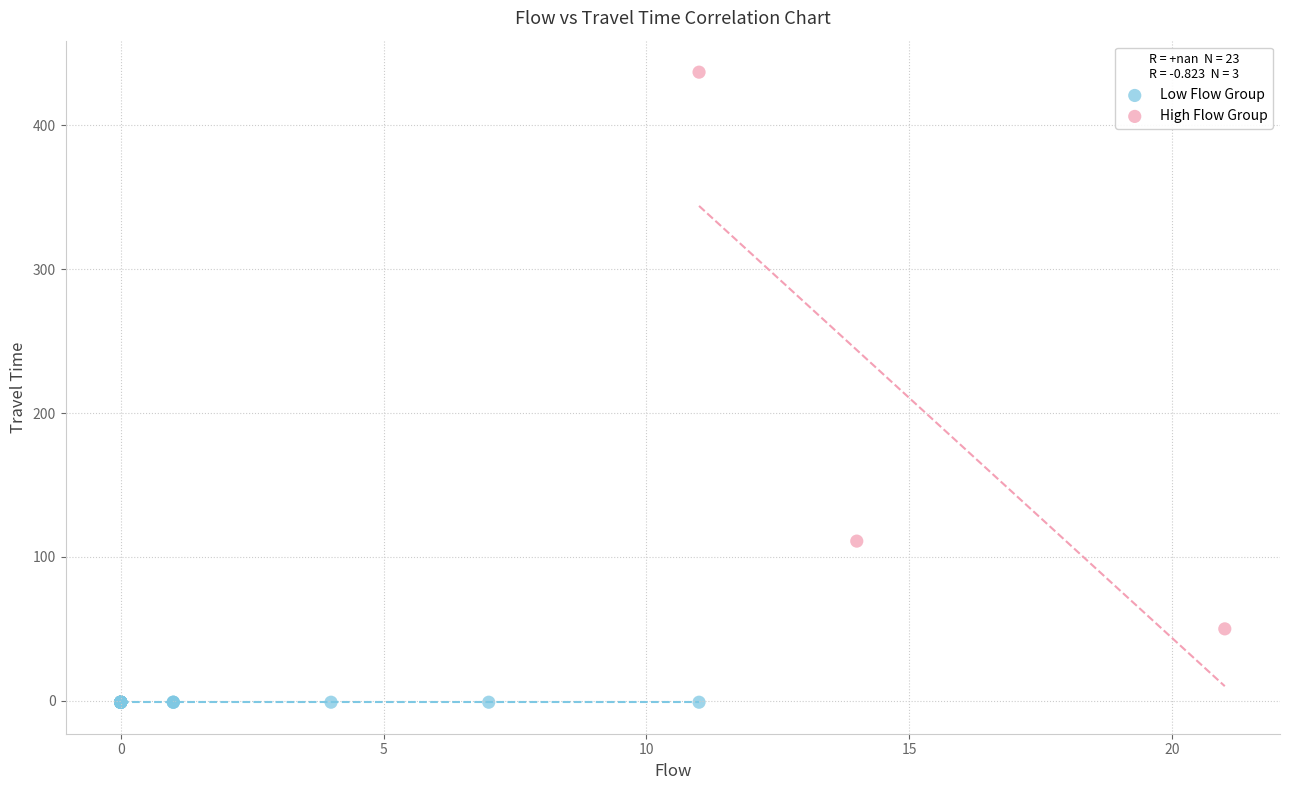

Which series reaches the minimum Y coordinate?

Low Flow Group